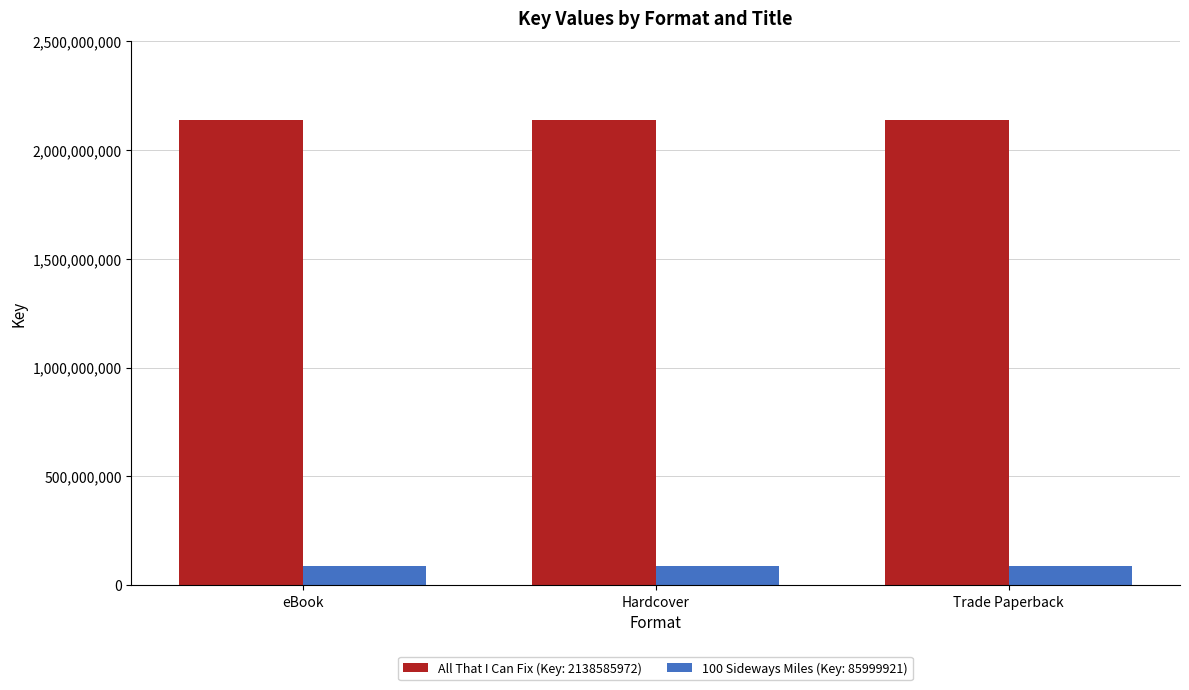

What is the spread (max minus min) of values at Trade Paperback?

2052586051